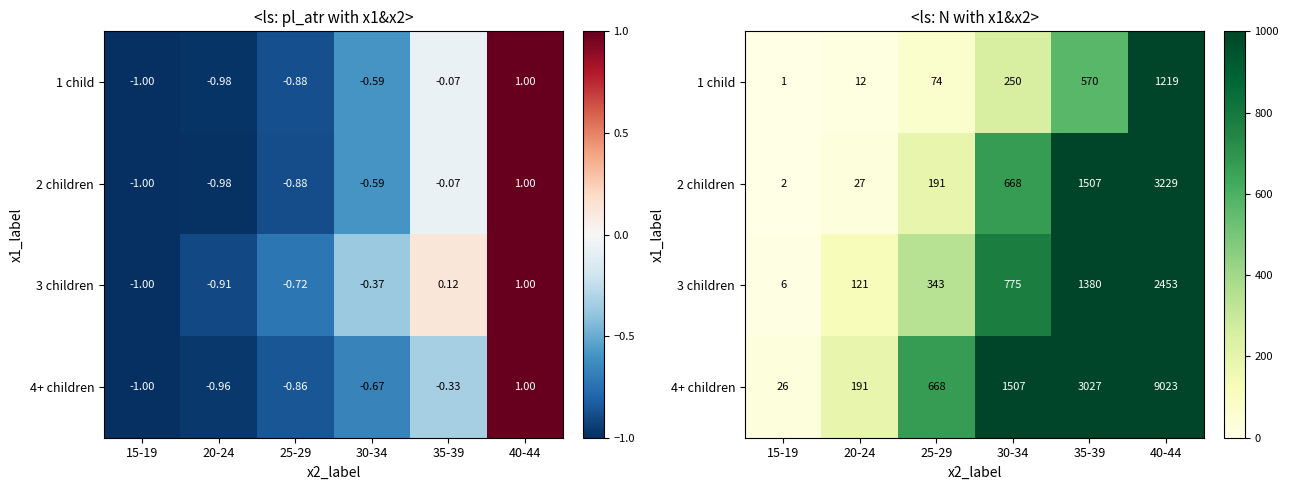

Which series has the largest total across all categories?

4+ children